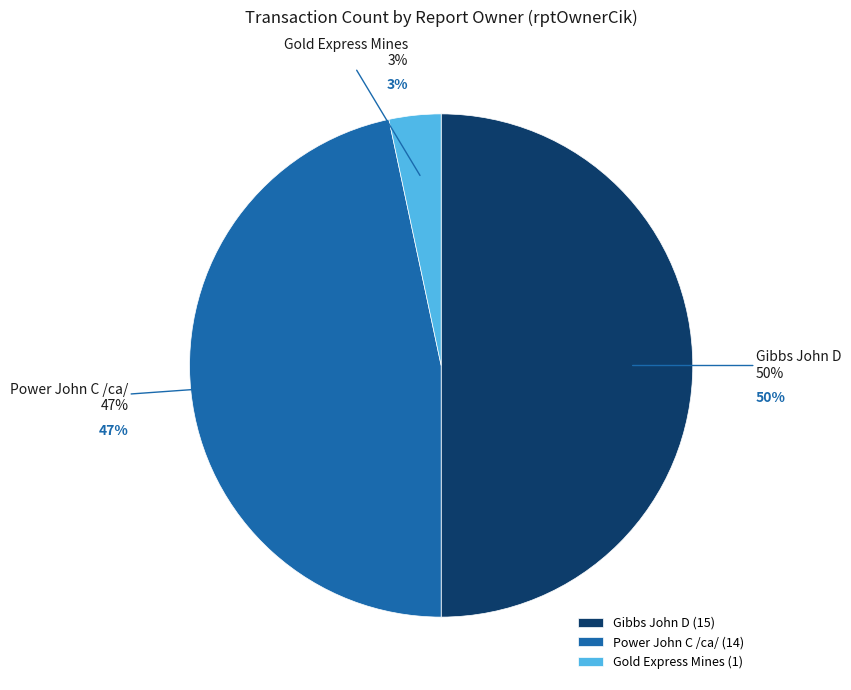

To the nearest percent, what percentage of the pie is 1318279?

47%